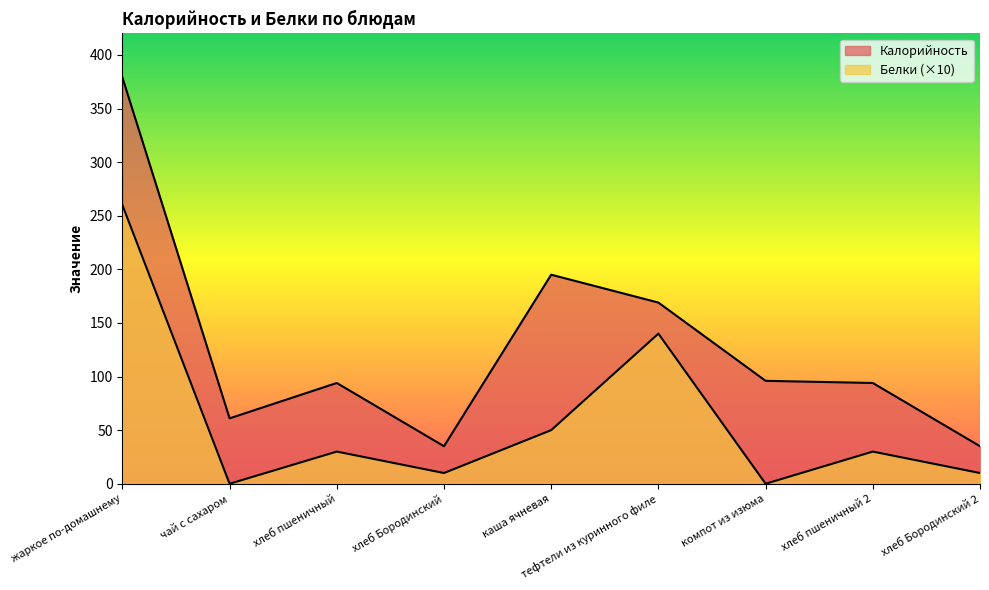

How many values in the Калорийность series exceed 94?

4